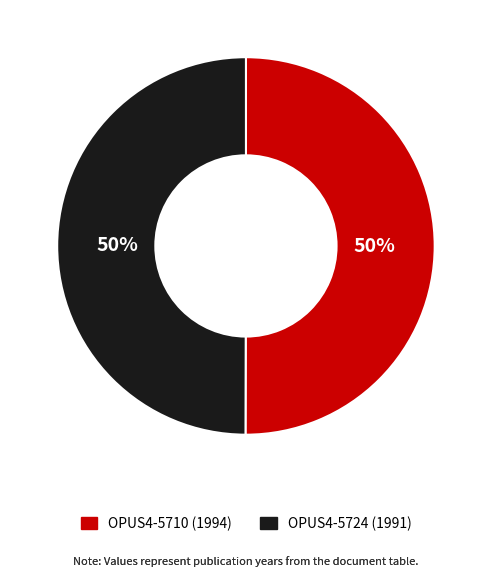

What is the ratio of the value at OPUS4-5710 (1994) to the value at OPUS4-5724 (1991)?

1.0